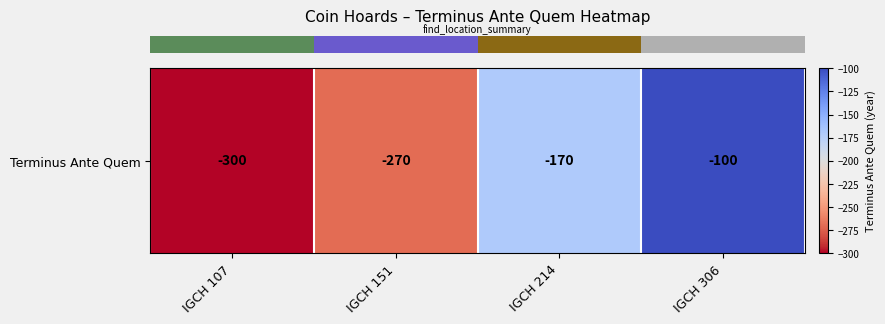

The chart shows a value of -270 at IGCH 151. True or false?

True